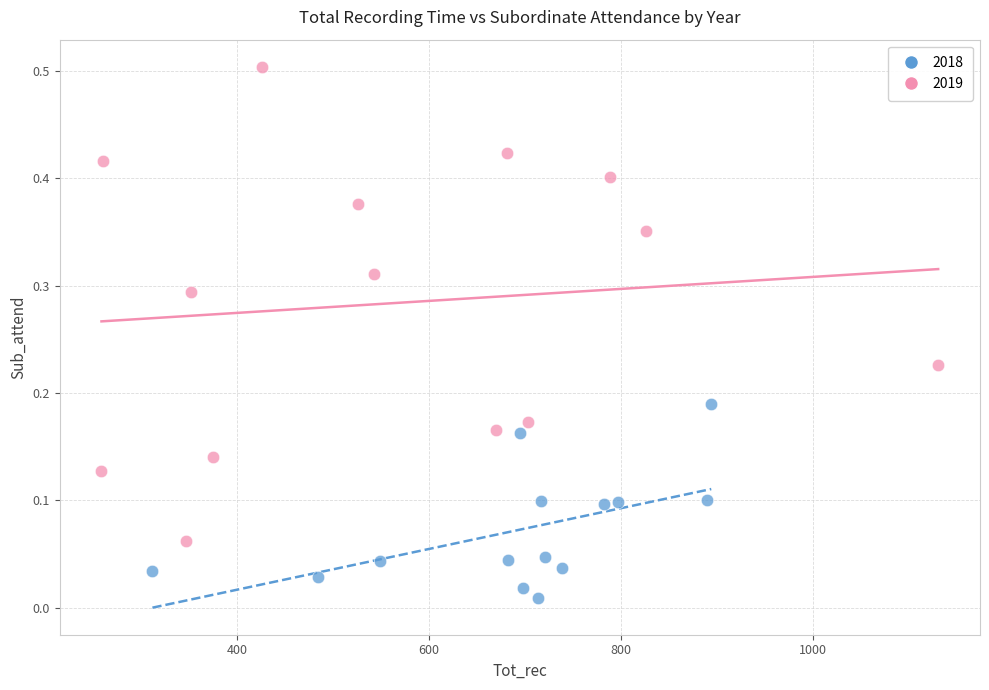

Which series contains the highest Y value?

2019